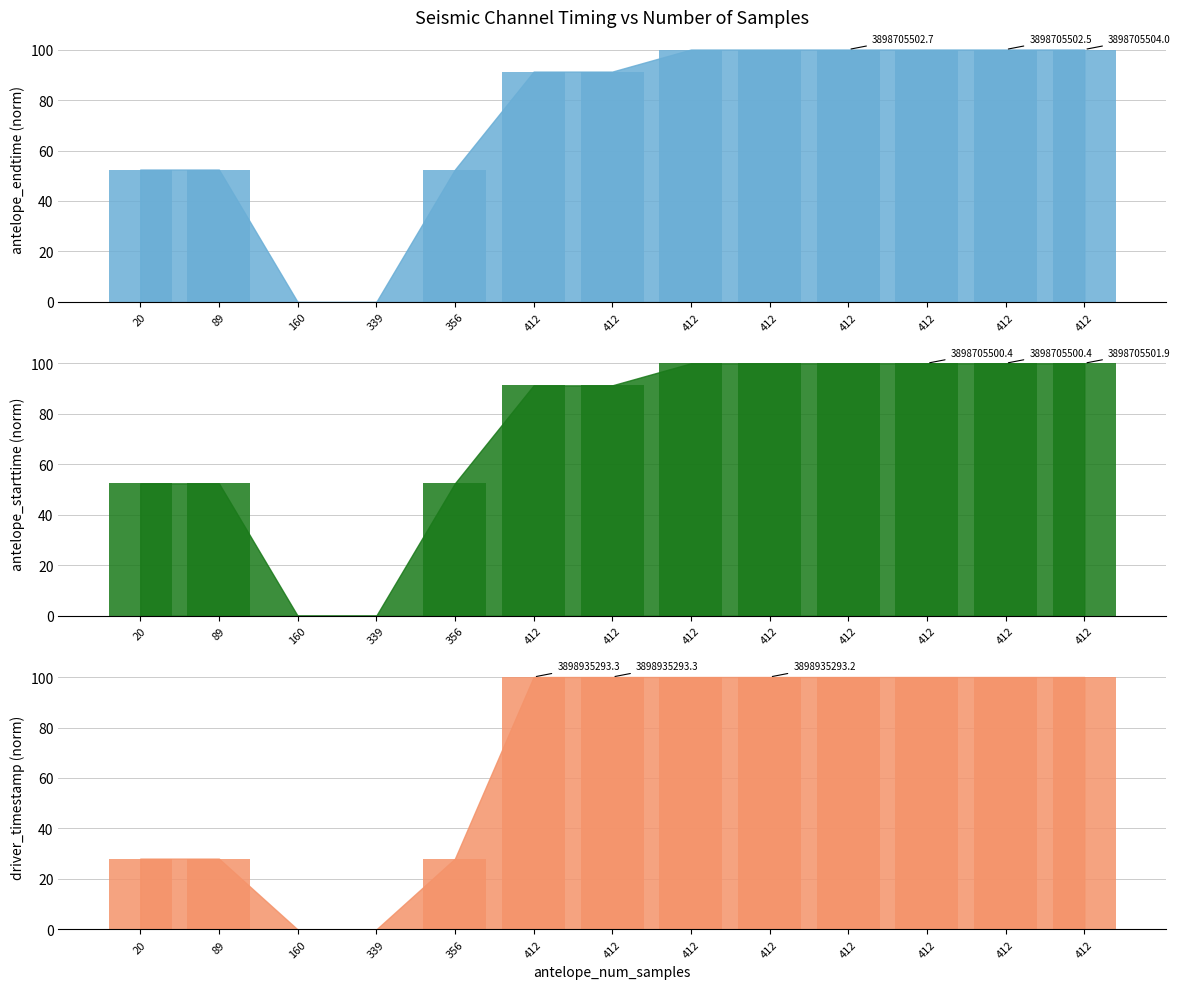

Which series has the widest spread of values?

antelope_endtime